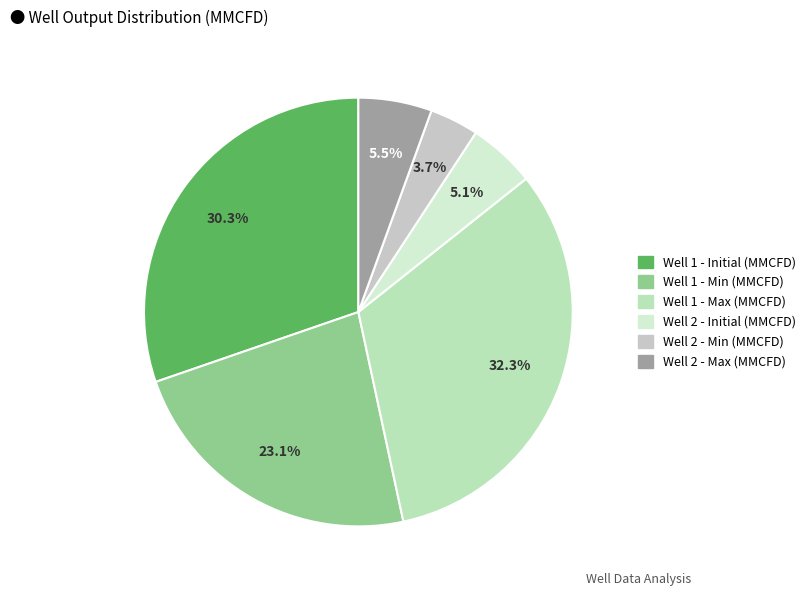

To the nearest percent, what portion does Well 2 - Initial (MMCFD) represent?

5%